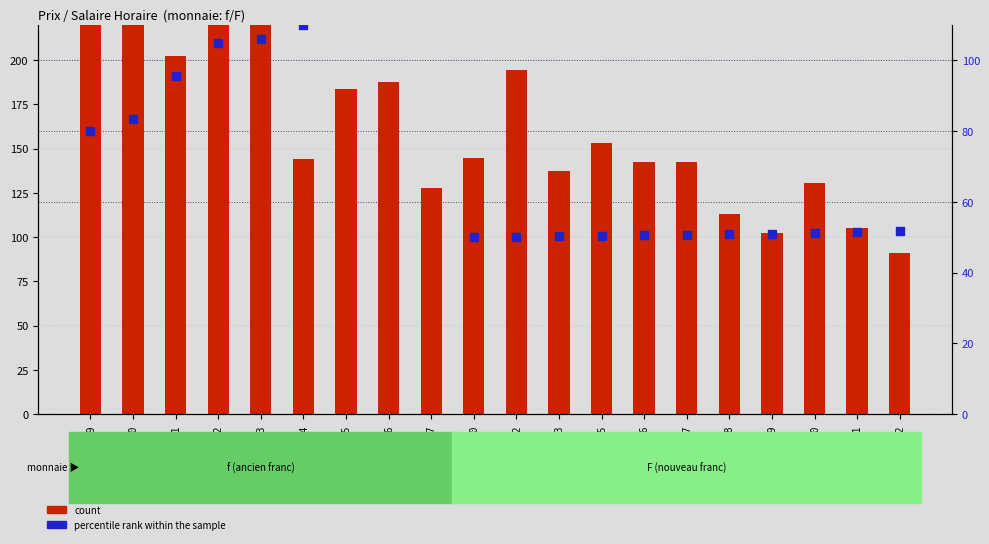

Is the value of count at 1955 greater than the value of percentile rank within the sample at 1949?

Yes